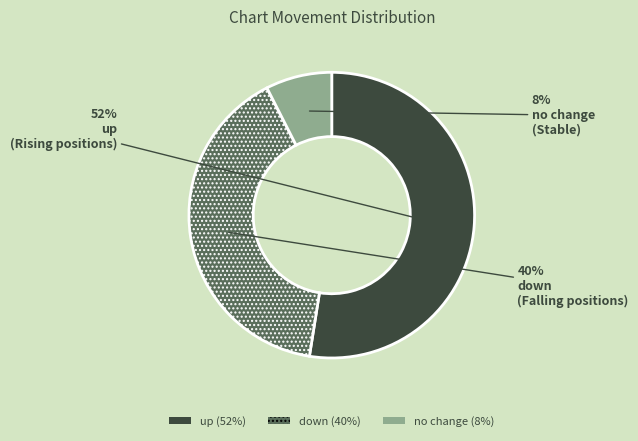

Is there a majority slice in this chart?

Yes